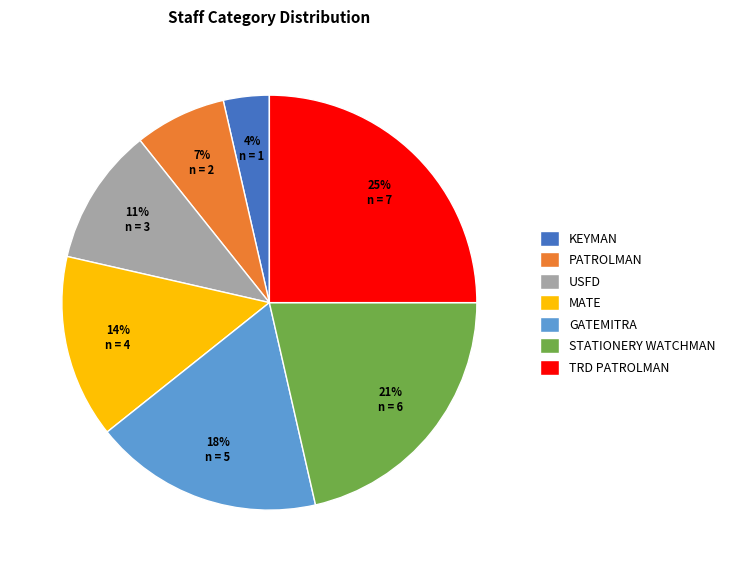

Do TRD PATROLMAN and PATROLMAN together represent more than half of the pie?

No